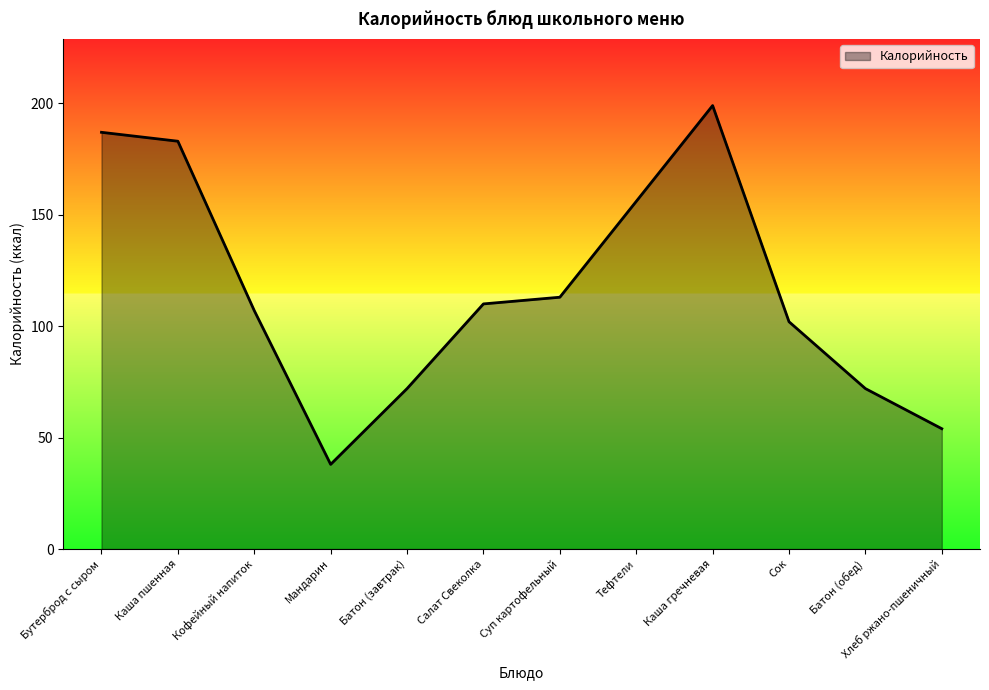

What is the change in value from Мандарин to Салат Свеколка?

+72